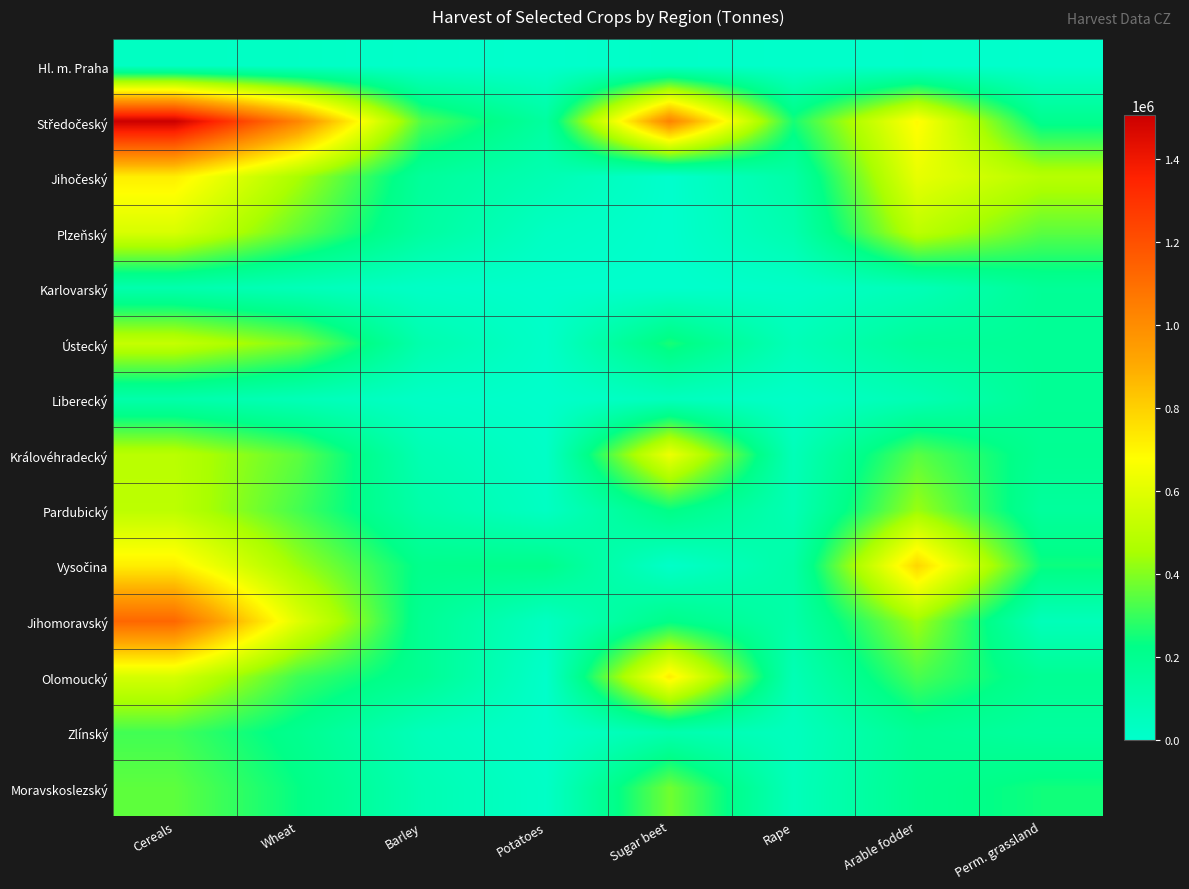

At how many categories does at least one series exceed 839691?

3